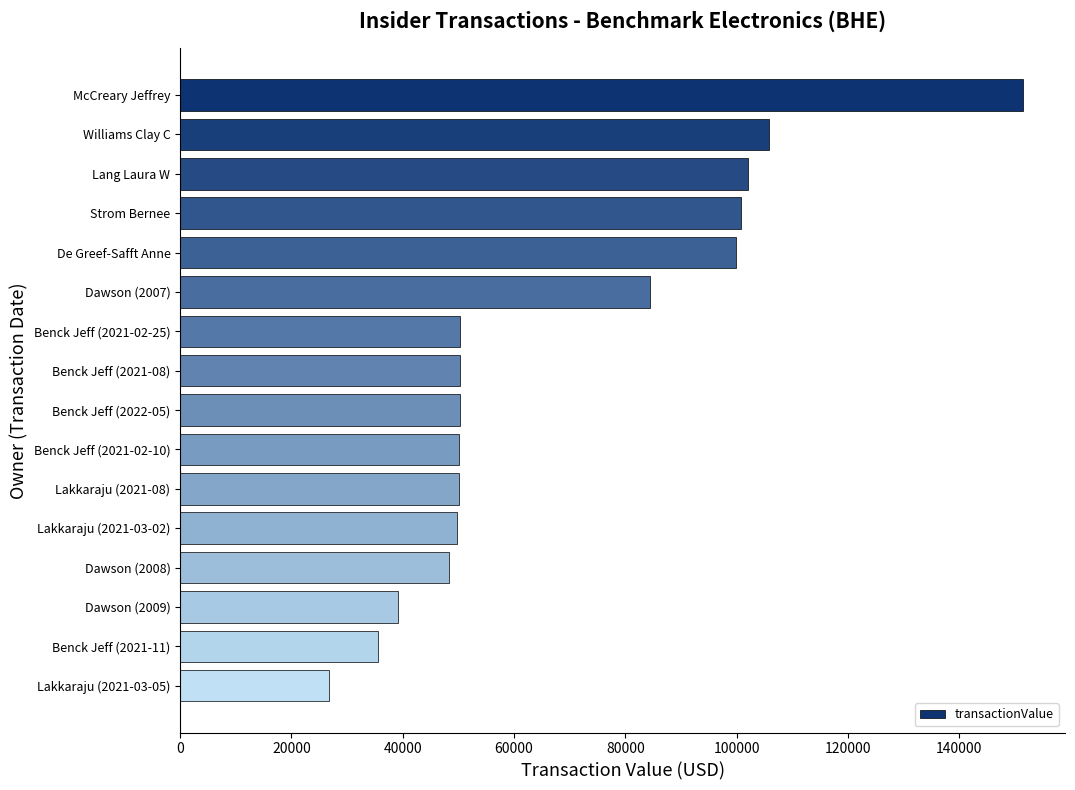

What is the label of the 11th bar from the top?

Lakkaraju (2021-08)